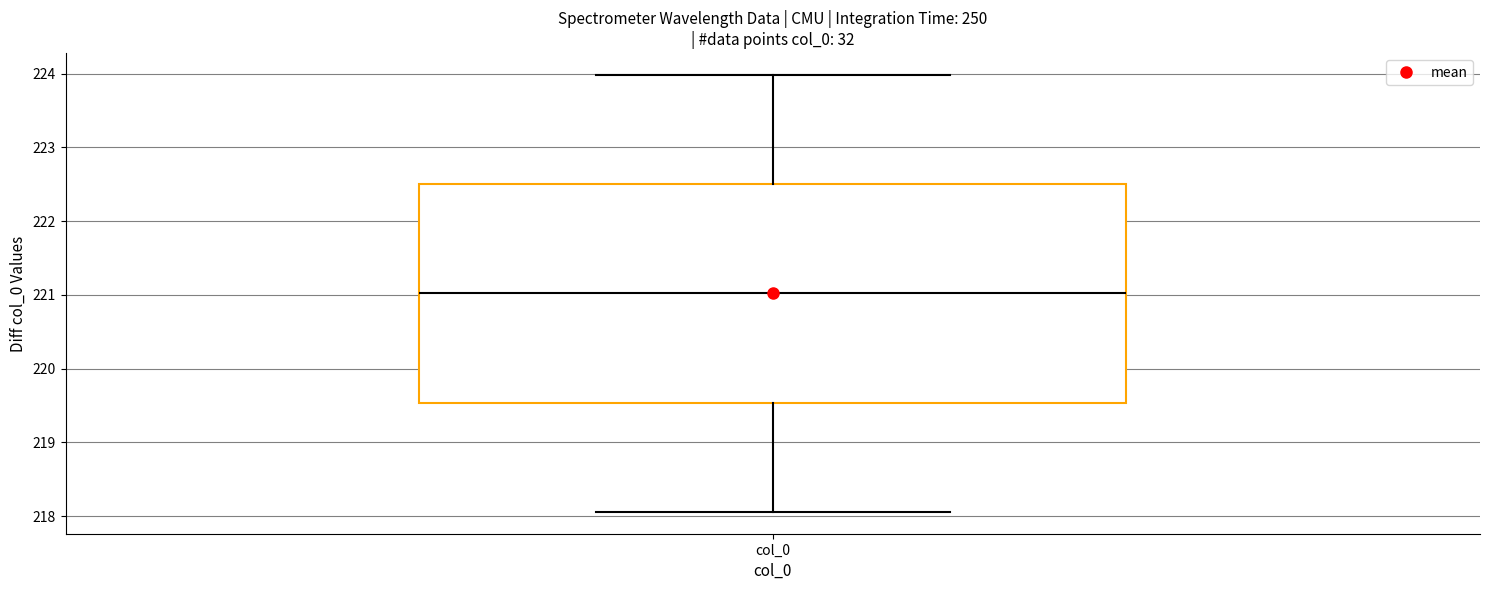

Transcribe this box plot: give where the median line is, the range the box spans, and where the two whiskers end, as read against the y-axis. The values are not printed on the chart, so give them approximately, as read against the axis.

median 221.0, box 219.5 to 222.5, whiskers 218.1 to 224.0